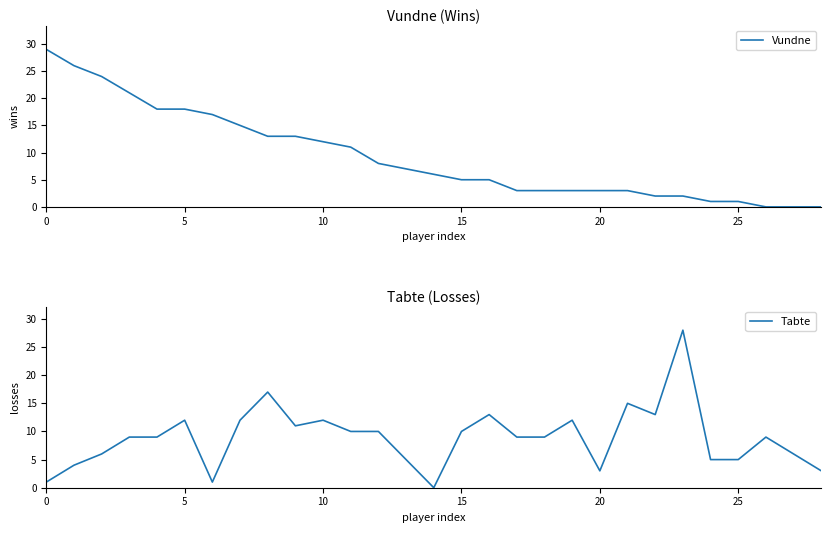

How many series are shown in this chart?

2